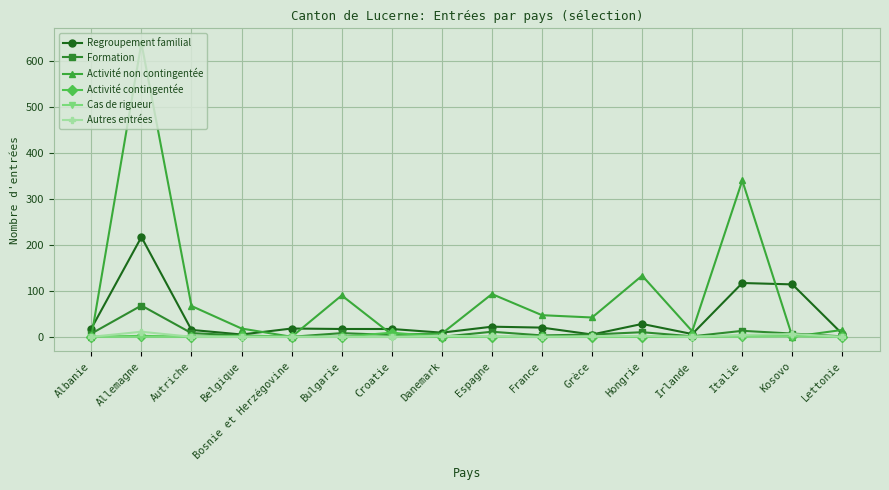

Where is the first local minimum for Activité non contingentée?

Bosnie et Herzégovine